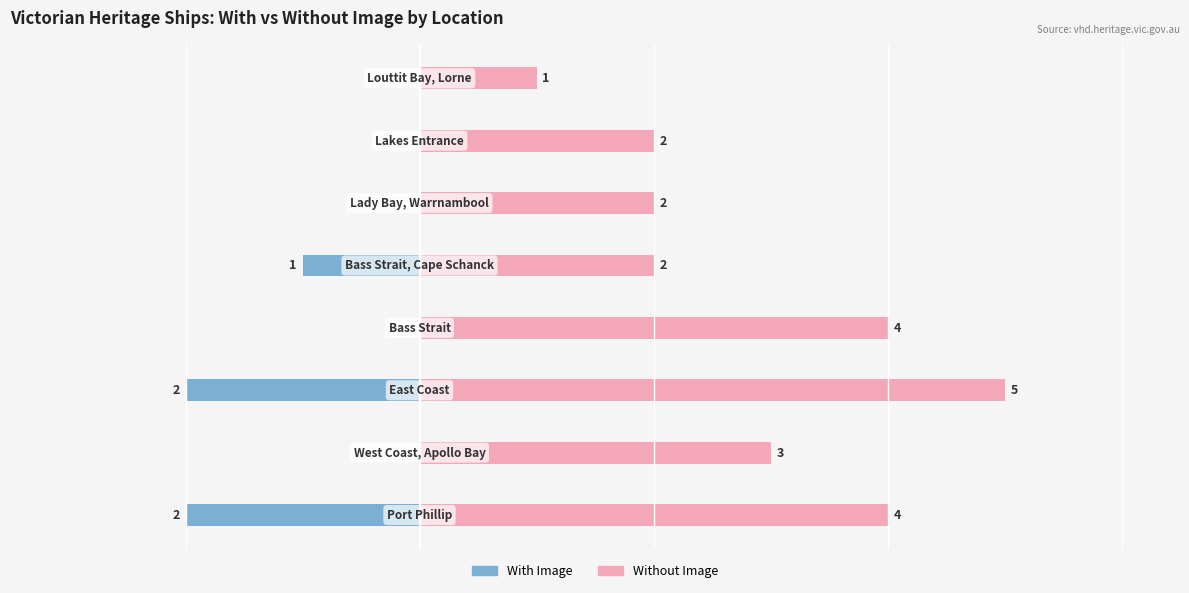

What is the total value across all series at 1?

3